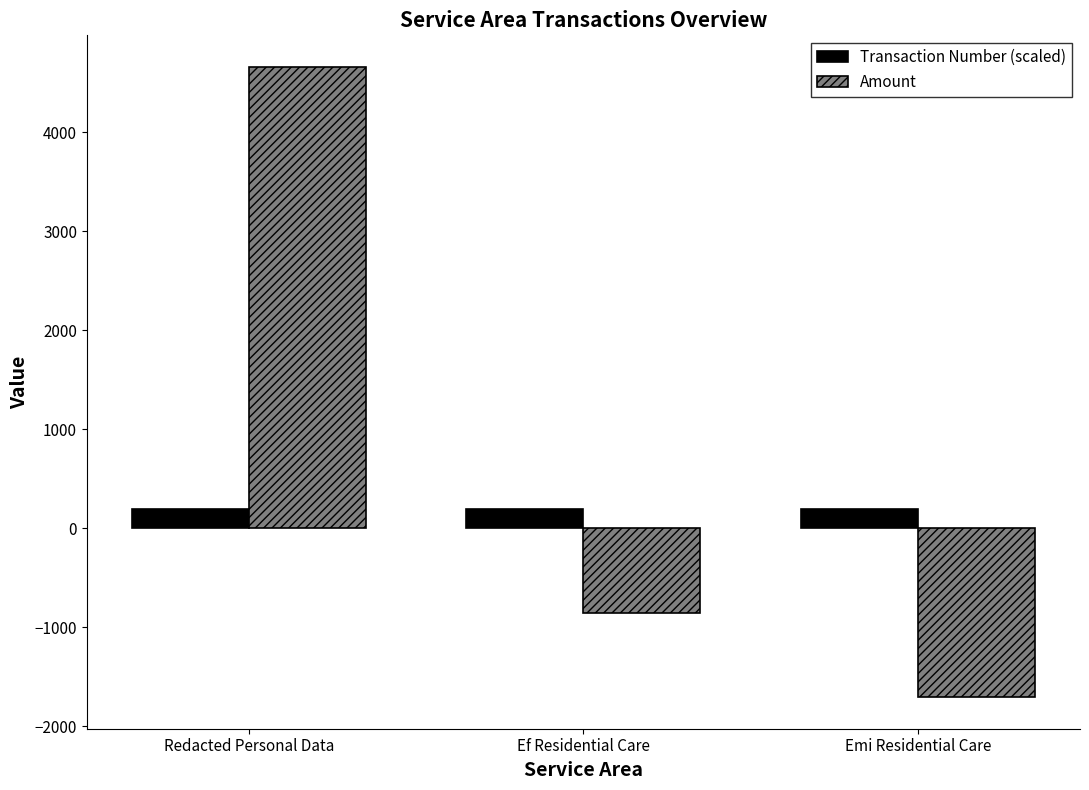

True or false: Transaction Number (scaled) has a value of 190.0 at Redacted Personal Data.

True